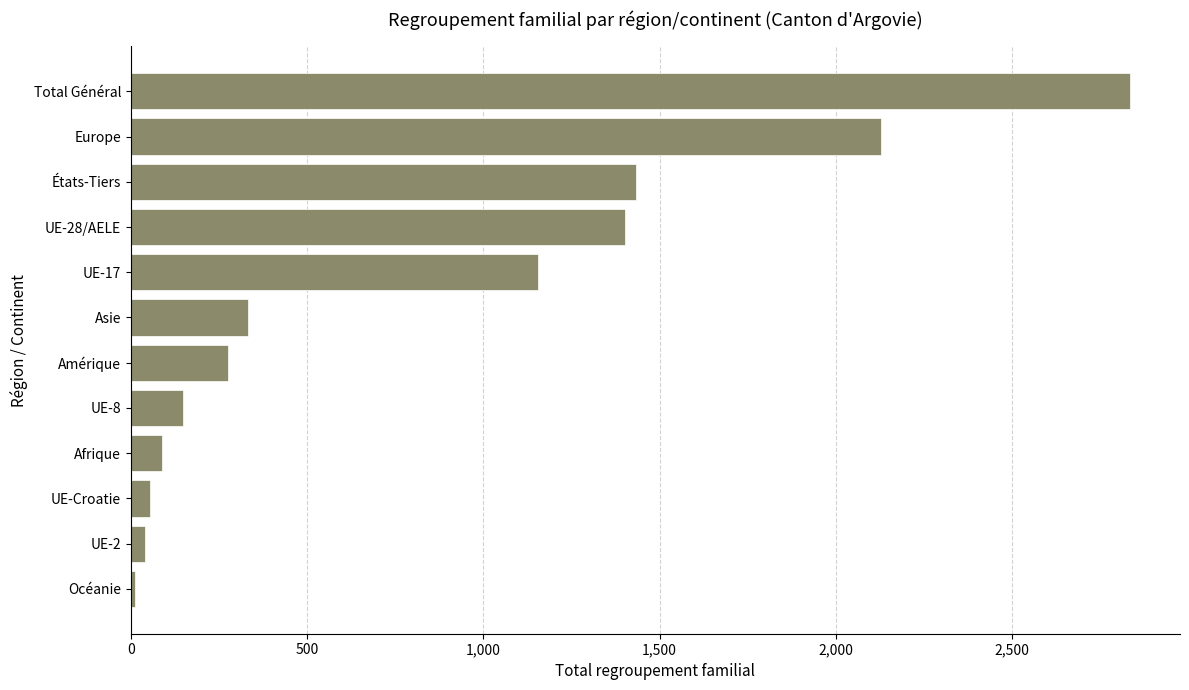

What is the difference between the maximum and minimum values?

2823